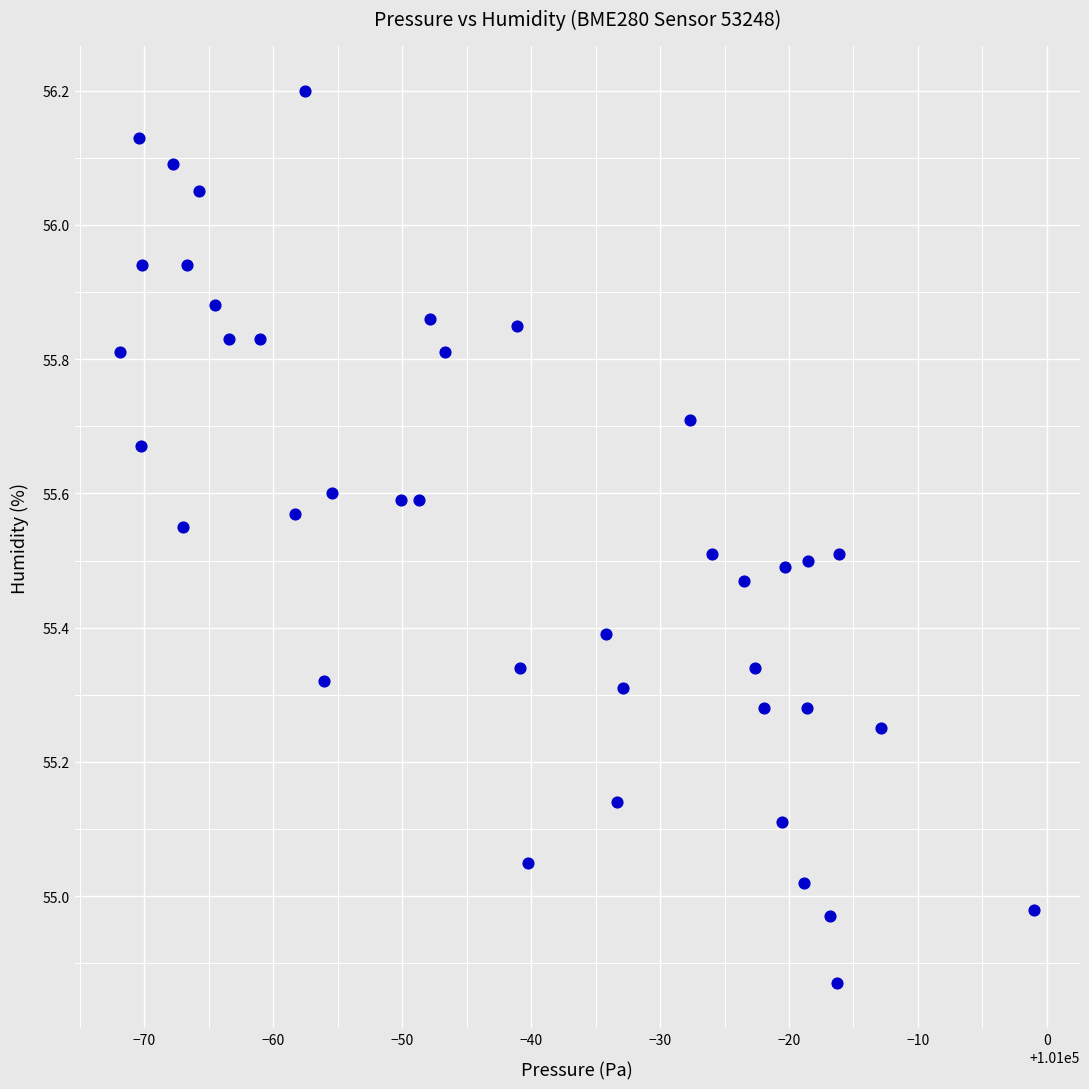

What is the range of X values (max minus min)?

70.9